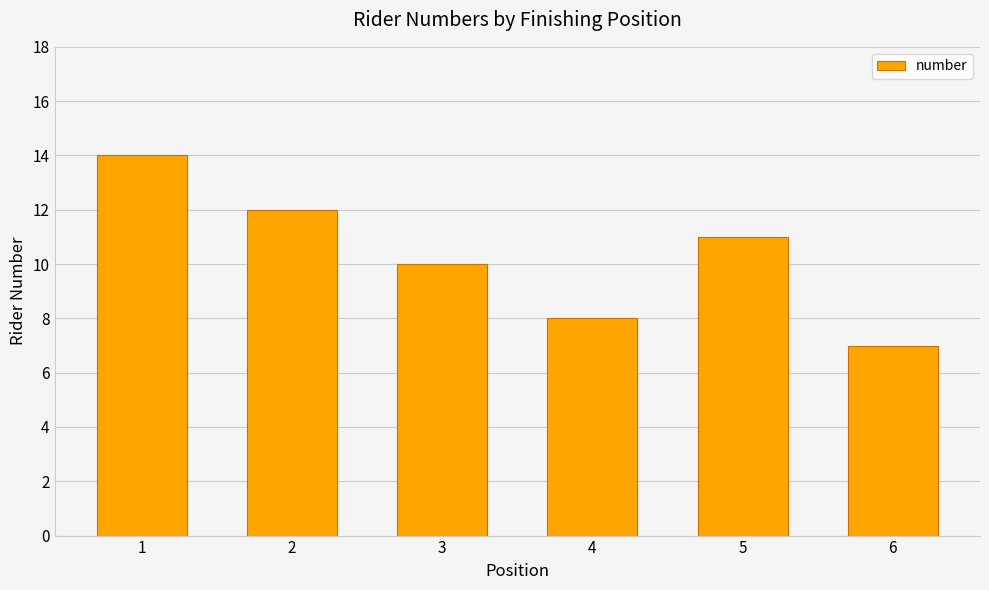

At which label is the value closest to 10?

3